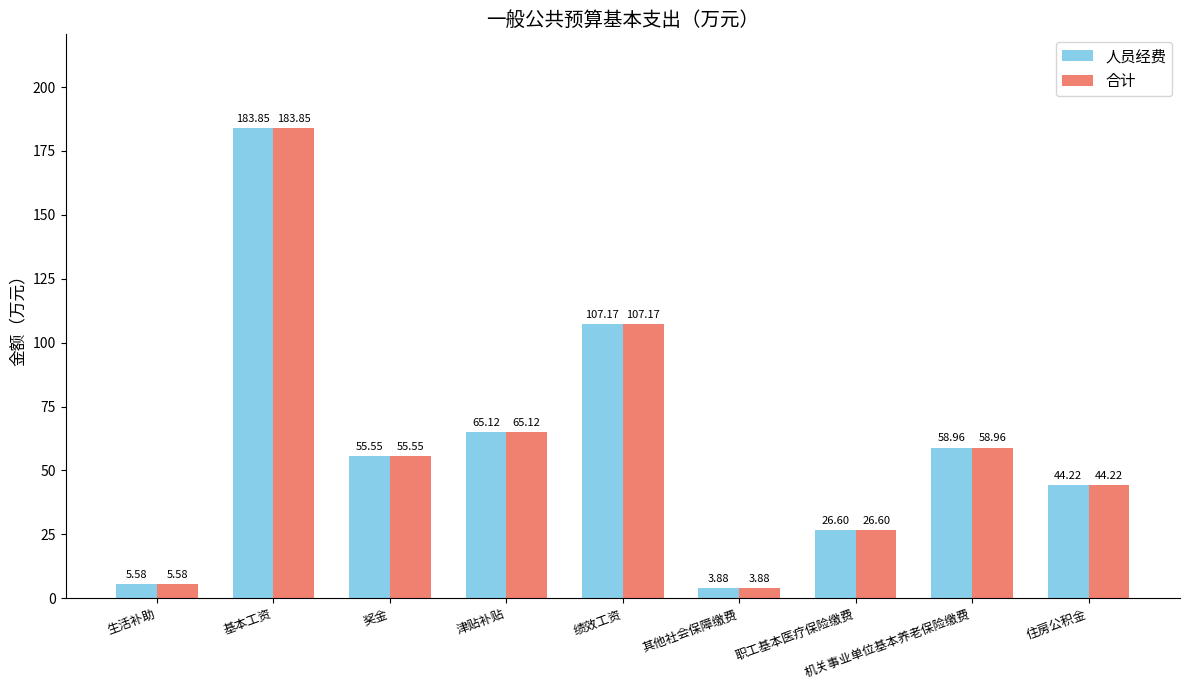

True or false: 合计 has a value of 55.6 at 奖金.

True